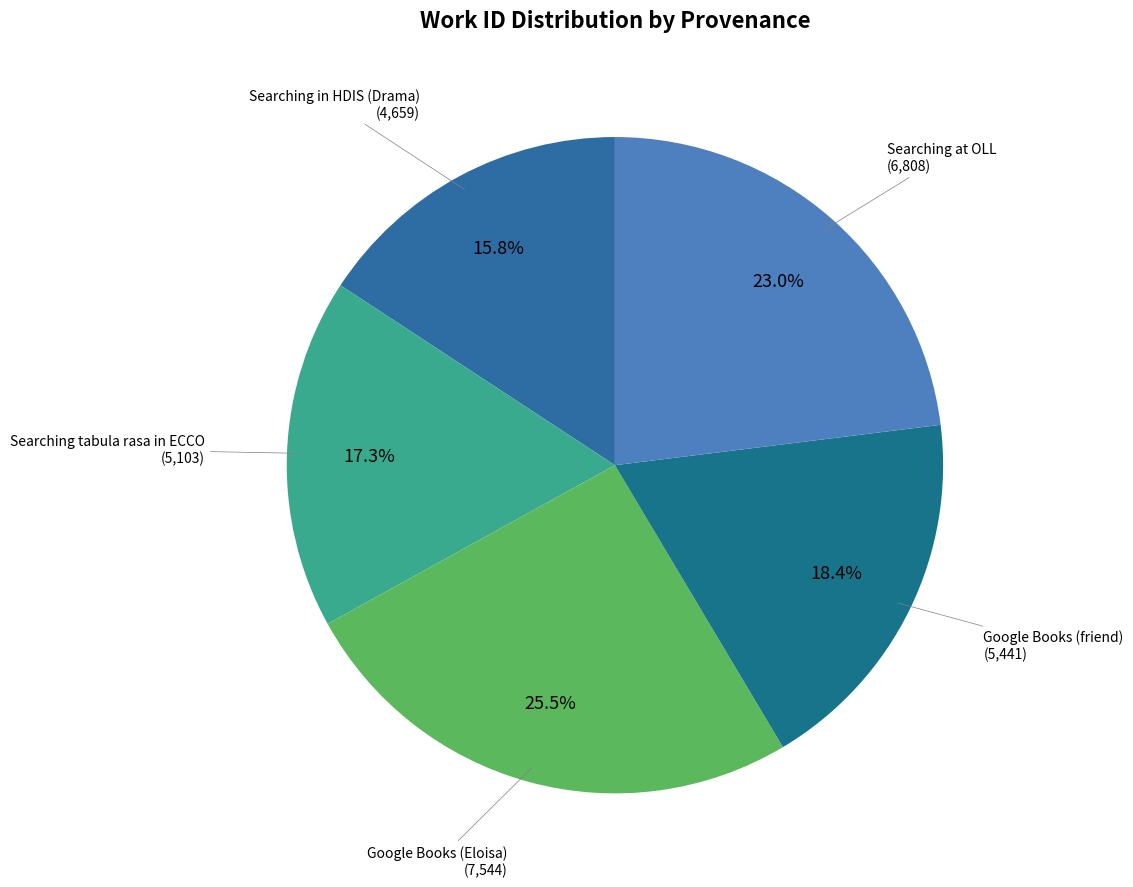

To the nearest percent, what is the combined percentage of Google Books (friend) and Google Books (Eloisa)?

44%